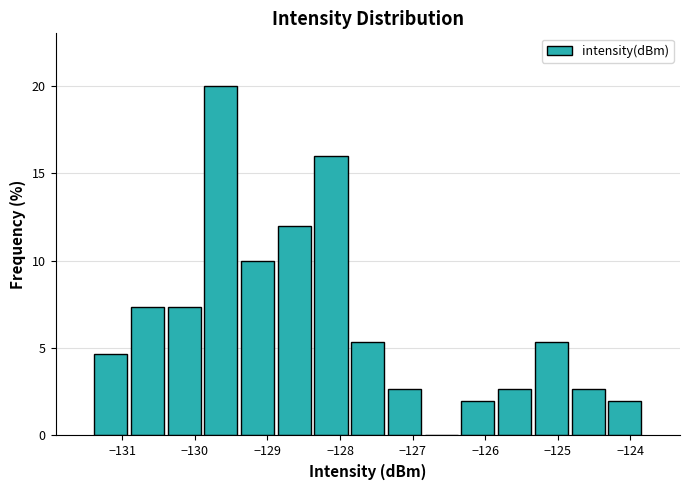

How tall is the bar that spans -131.4 to -130.9 on the x-axis? Neither the bar edges nor the heights are printed on the chart, so give them approximately, as read against the axes.

4.5